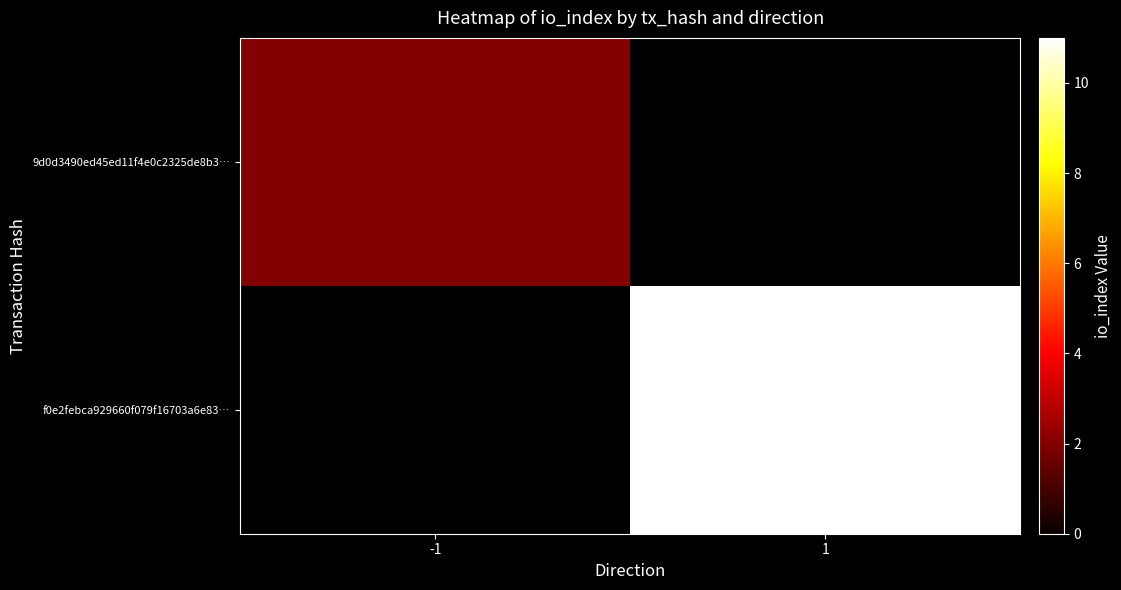

Where is 9d0d3490ed45ed11f4e0c2325de8b3… nearest to the value 2?

-1